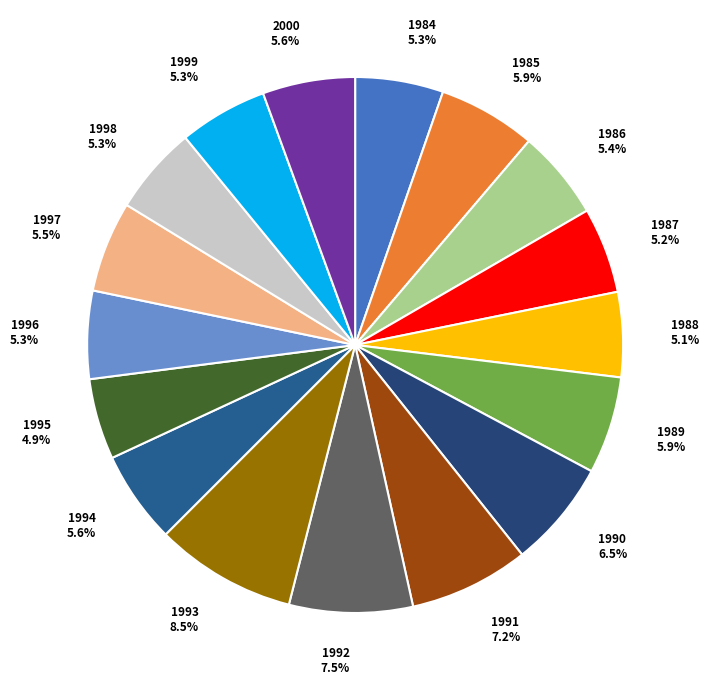

Which slice is the largest?

1993